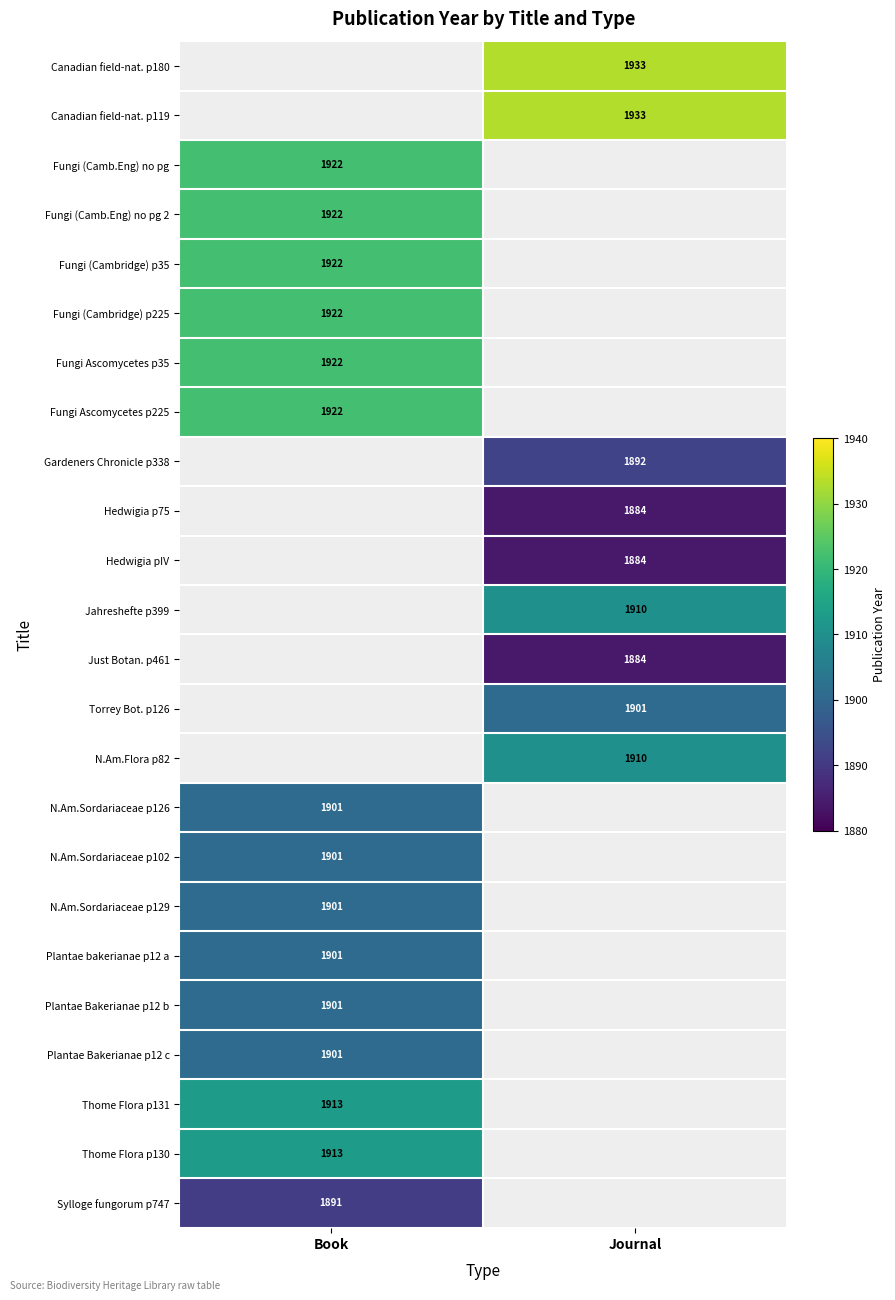

The Hedwigia pIV series shows 3044 at Journal. True or false?

False